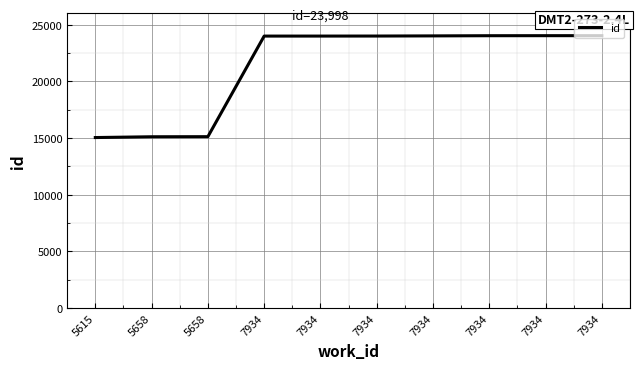

Does the chart display data point markers on the line(s)?

No